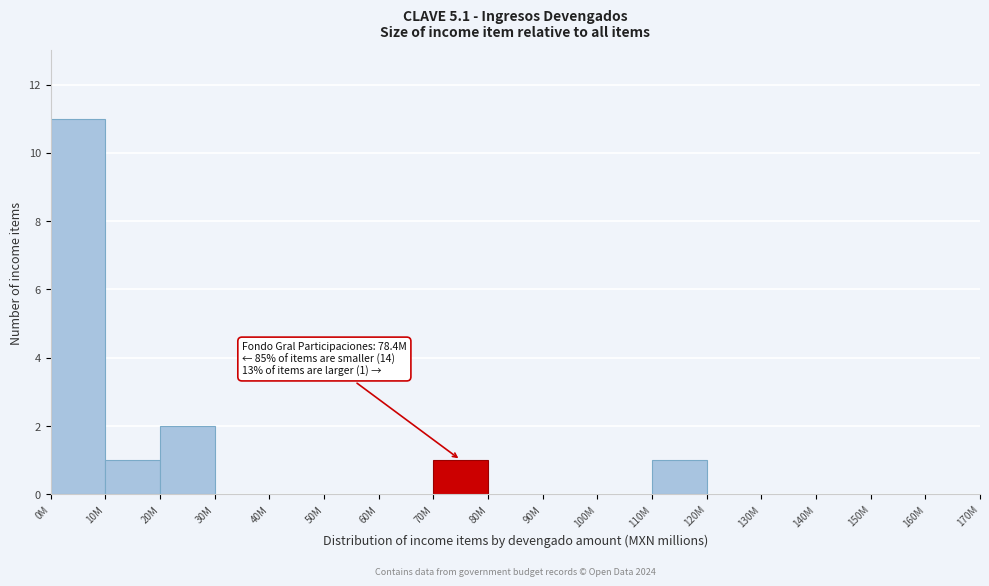

Reading left to right, list all the values displayed in this chart.

0M=11	10M=1	20M=2	30M=0	40M=0	50M=0	60M=0	70M=1	80M=0	90M=0	100M=0	110M=1	120M=0	130M=0	140M=0	150M=0	160M=0